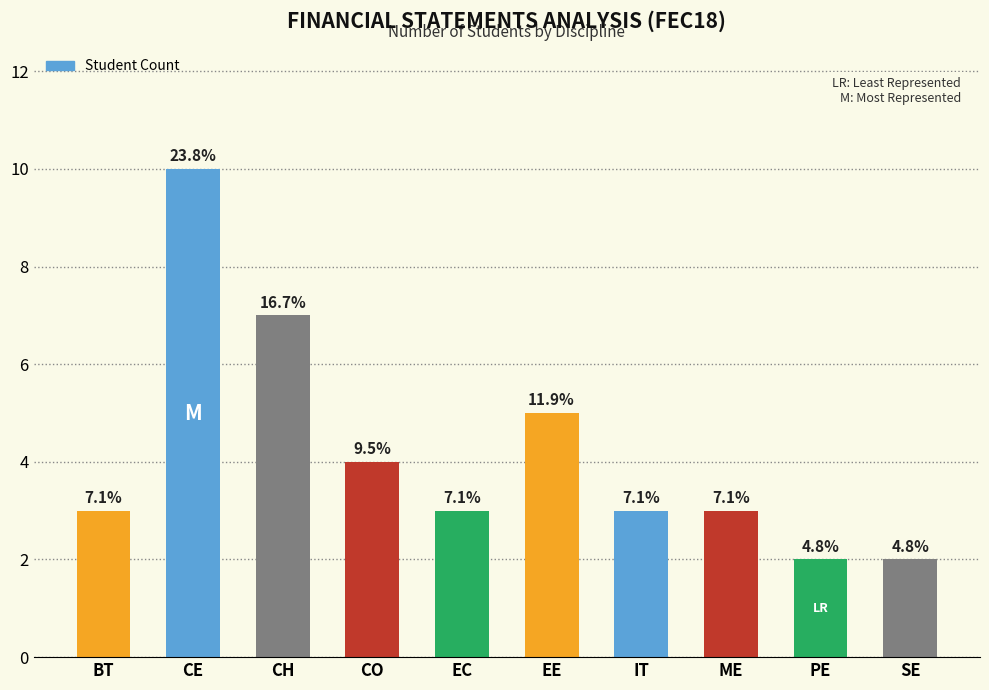

Does the chart contain any negative values?

No